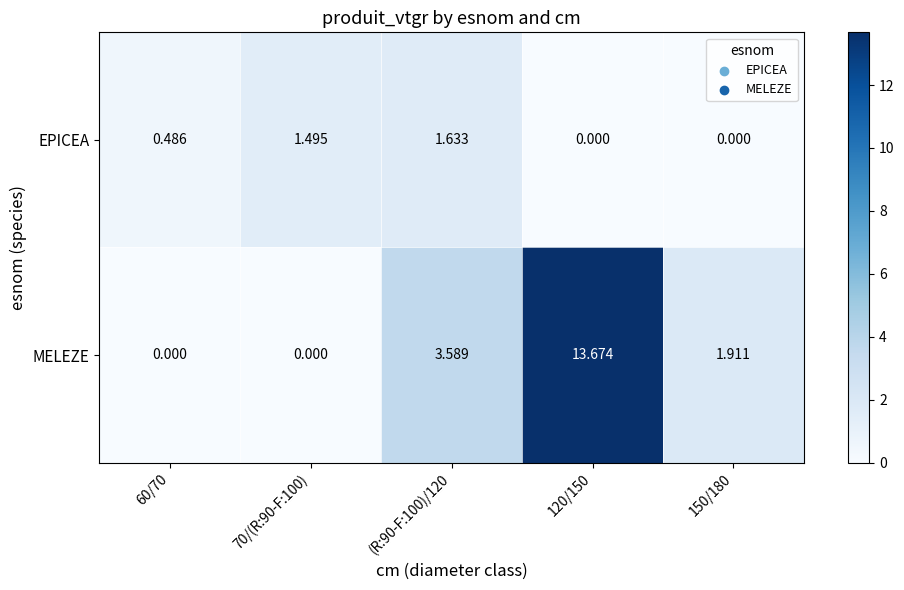

How many categories are shown in the chart?

5